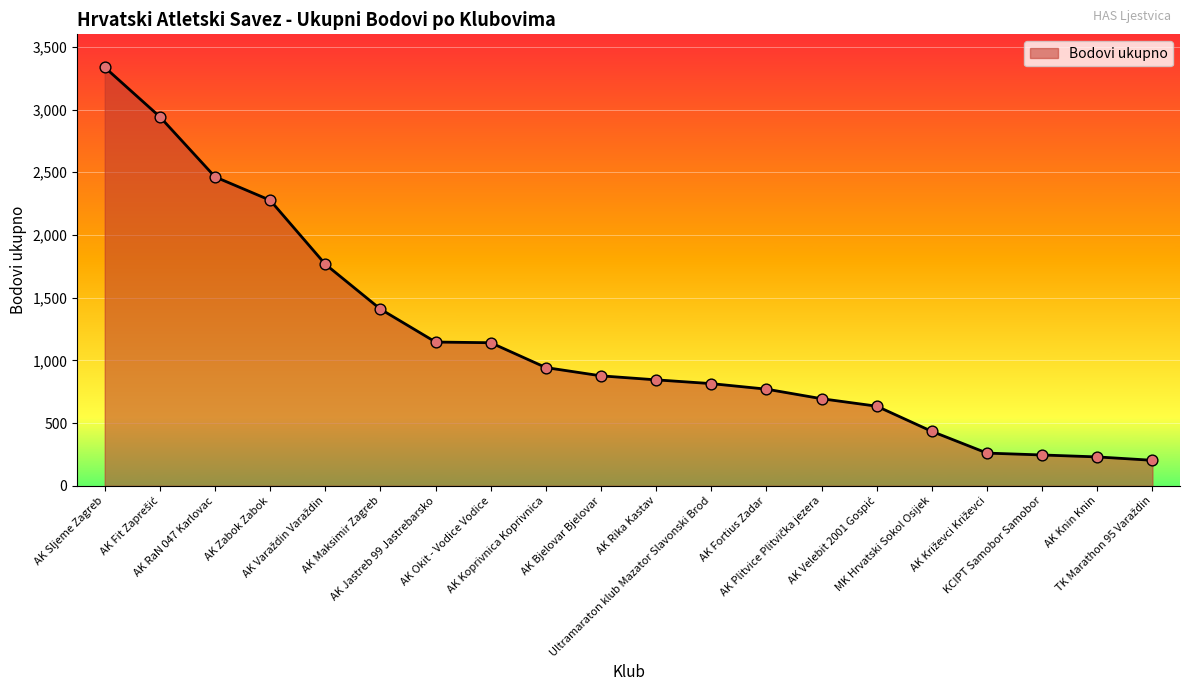

What is the ratio of the value at Ultramaraton klub Mazator Slavonski Brod to the value at AK Maksimir Zagreb?

0.6